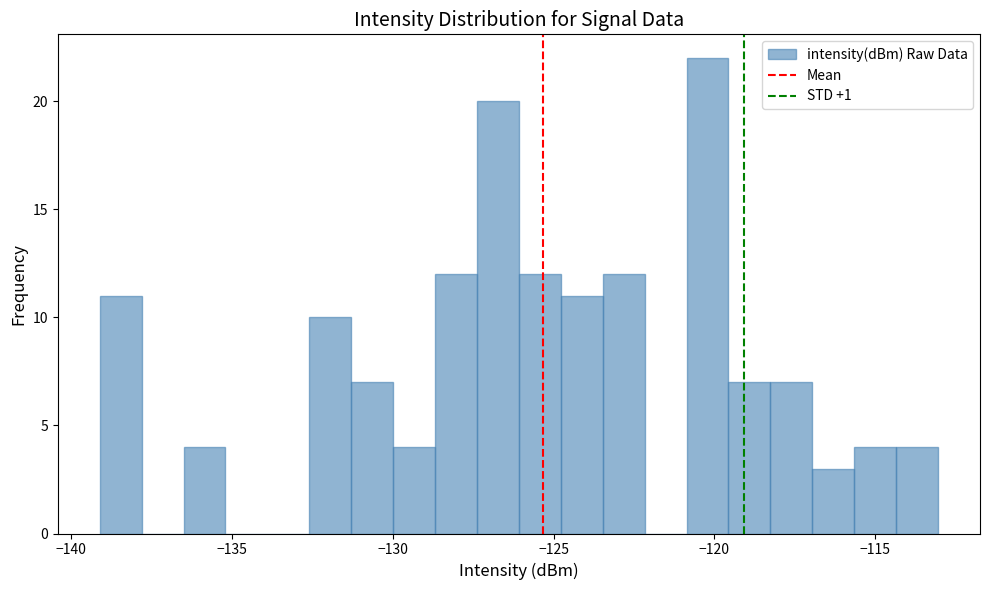

Around what value on the x-axis is the tallest bar? Give the approximate position of its centre, as read against the axis.

-120.0